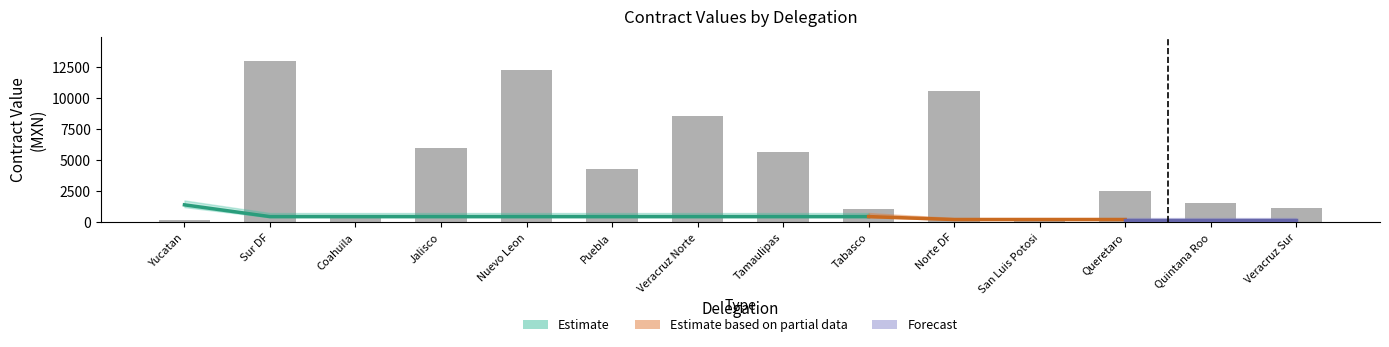

What is the label of the 2nd bar from the left?

Sur DF